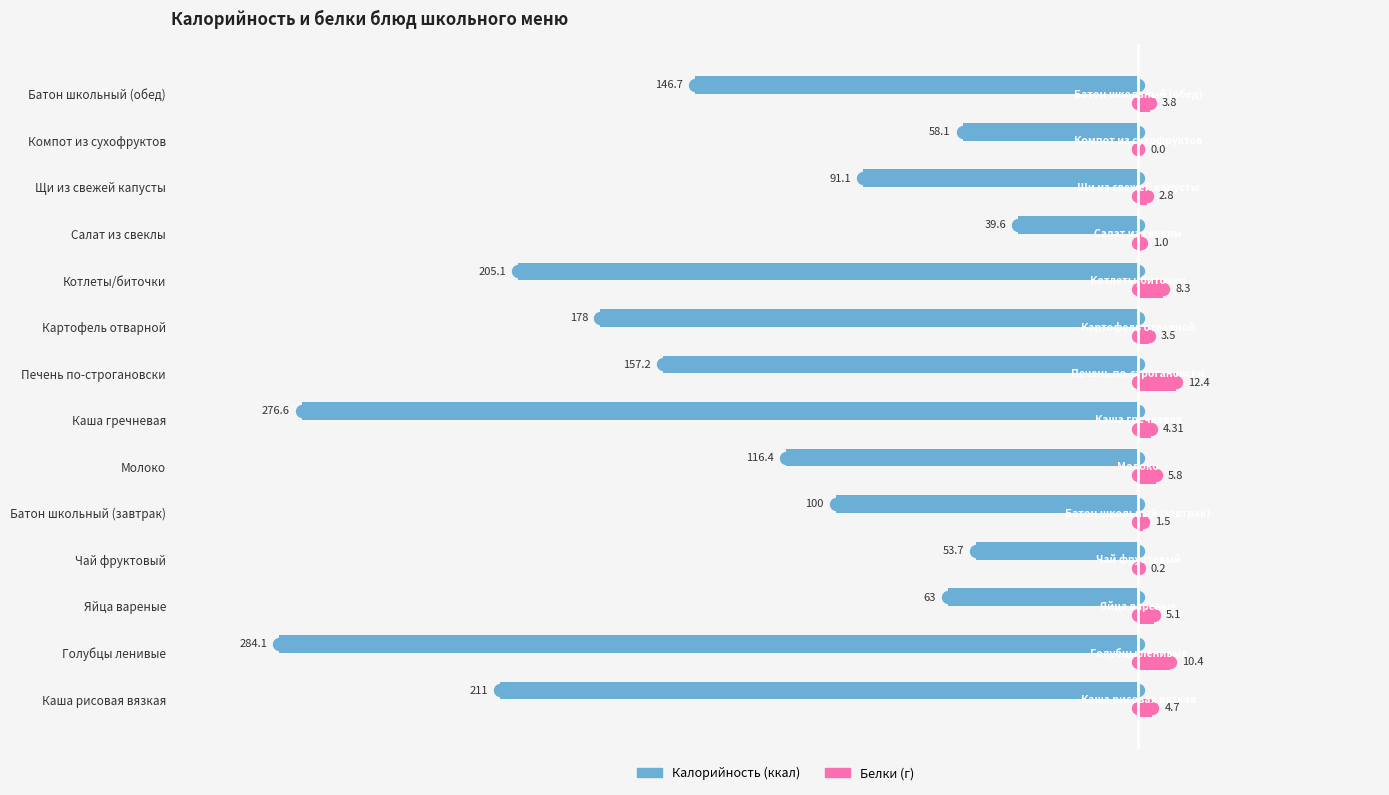

Which label corresponds to the largest value in the chart?

Печень по-строгановски